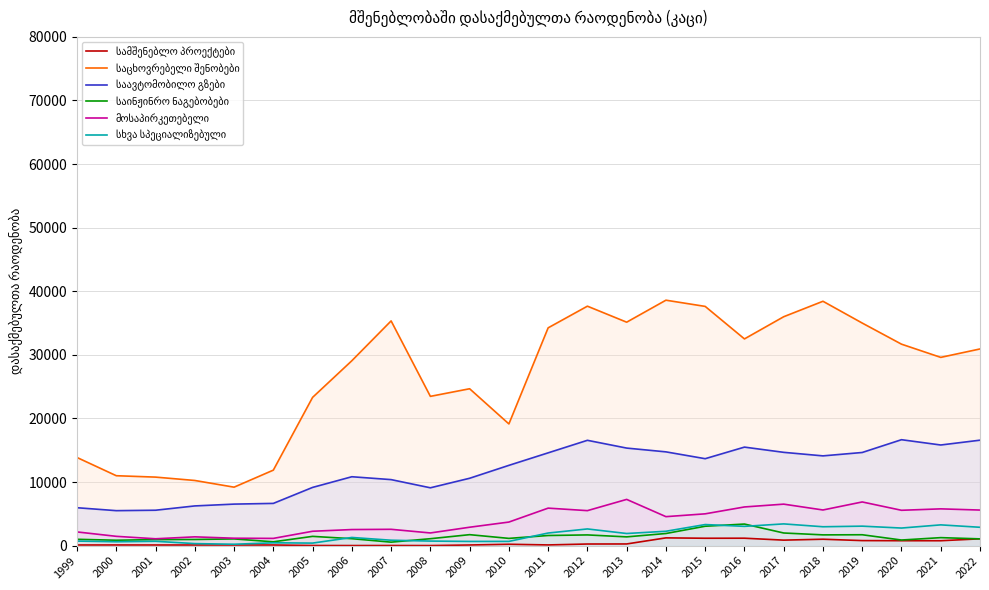

True or false: საცხოვრებელი შენობები has a value of 6559.8 at 2004.

False